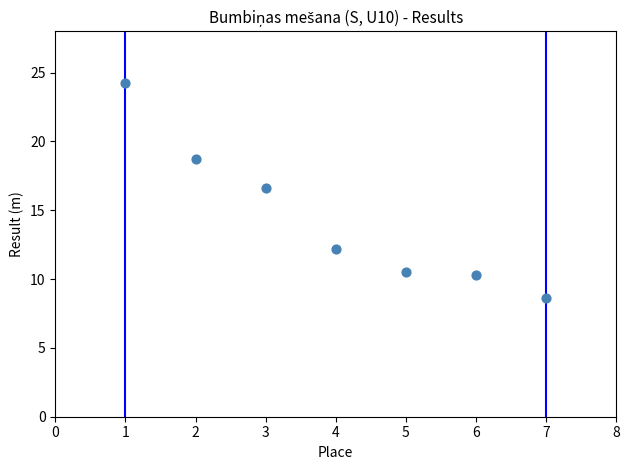

What is the range of Y values (max minus min)?

15.6